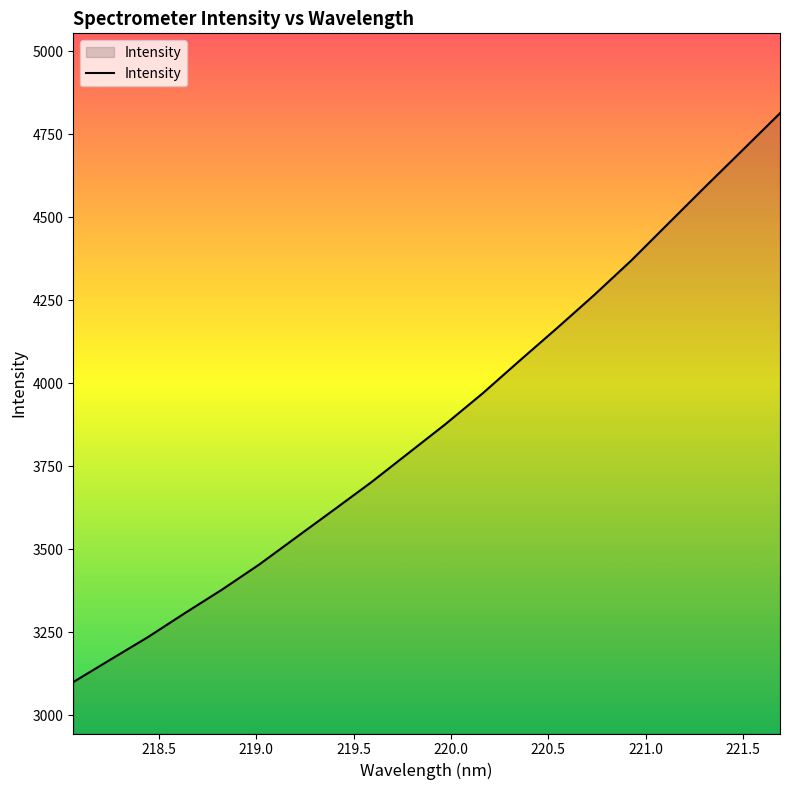

Reading left to right, what are all the values shown in this chart?

3099.8	3167.6	3234.9	3307.7	3378.6	3454.3	3536.6	3618.6	3701.2	3789.0	3876.8	3969.5	4068.6	4166.2	4265.9	4370.2	4482.0	4593.5	4703.4	4813.8